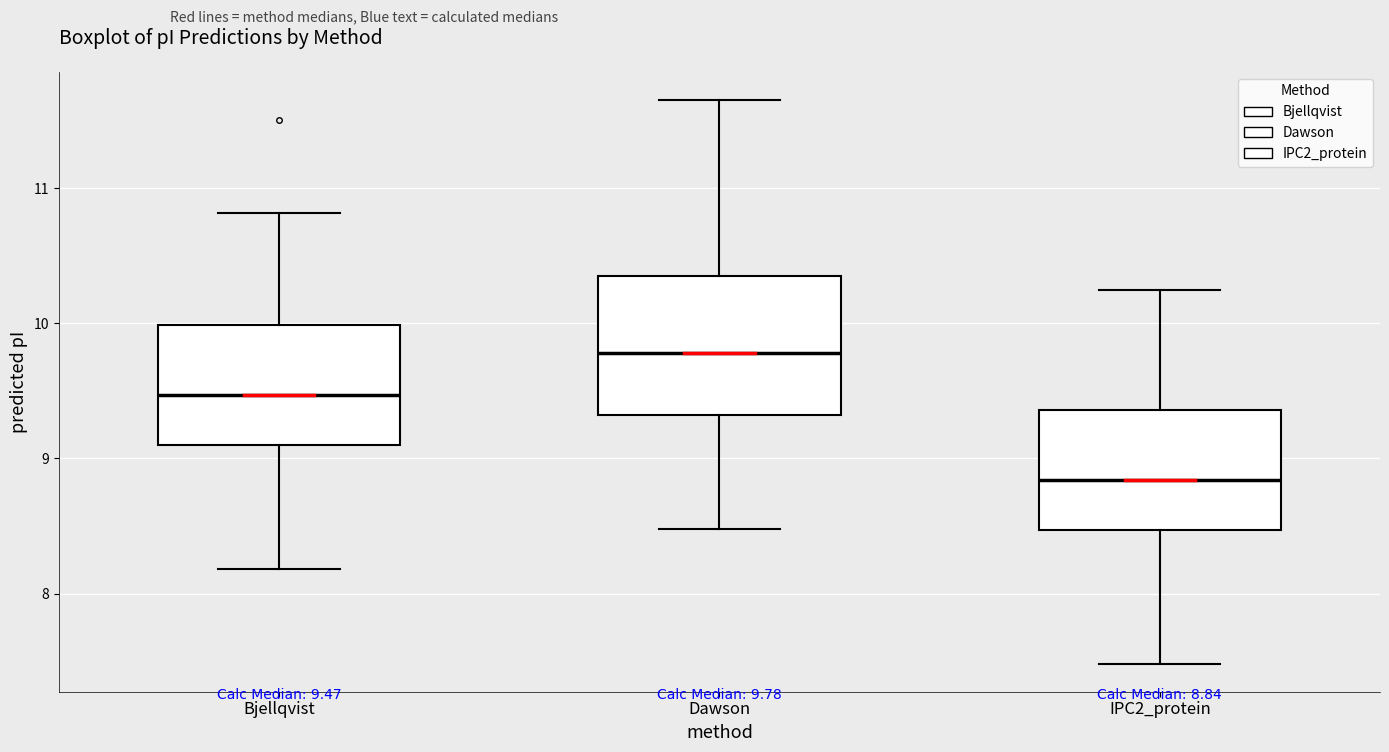

Comparing the boxes themselves (not the whiskers), which one is the tallest?

Dawson